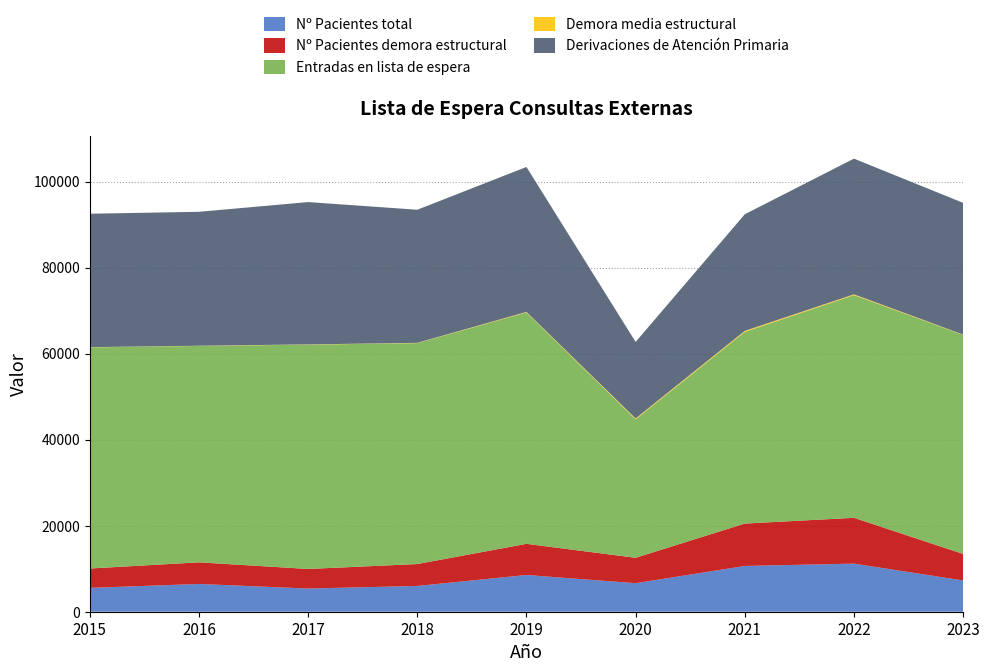

Reading left to right, list all the values displayed in this chart.

Nº Pacientes total: 2015=5542.0	2016=6458.0	2017=5391.0	2018=5998.0	2019=8543.0	2020=6633.0	2021=10642.0	2022=11187.0	2023=7263.0
Nº Pacientes demora estructural: 2015=4504.0	2016=5024.0	2017=4549.0	2018=5089.0	2019=7244.0	2020=5909.0	2021=9859.0	2022=10653.0	2023=6163.0
Entradas en lista de espera: 2015=51427.0	2016=50323.0	2017=52167.0	2018=51373.0	2019=53816.0	2020=32204.0	2021=44564.0	2022=51780.0	2023=50947.0
Demora media estructural: 2015=45.0	2016=45.0	2017=54.0	2018=63.0	2019=114.0	2020=201.5	2021=240.9	2022=181.0	2023=76.6
Derivaciones de Atención Primaria: 2015=31029.0	2016=31144.0	2017=33096.0	2018=30950.0	2019=33704.0	2020=17788.0	2021=27115.0	2022=31558.0	2023=30625.0